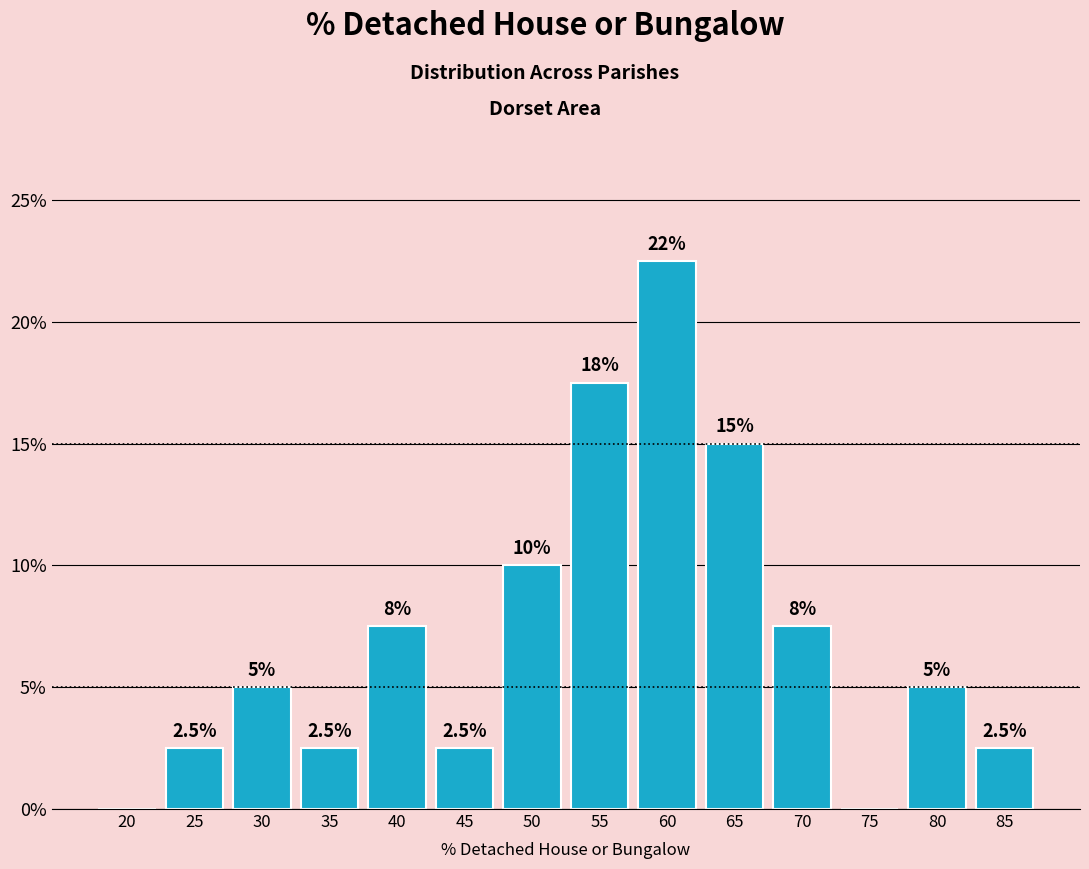

Reading left to right, list all the values displayed in this chart.

20=0.0	25=2.5	30=5.0	35=2.5	40=7.5	45=2.5	50=10.0	55=17.5	60=22.5	65=15.0	70=7.5	75=0.0	80=5.0	85=2.5